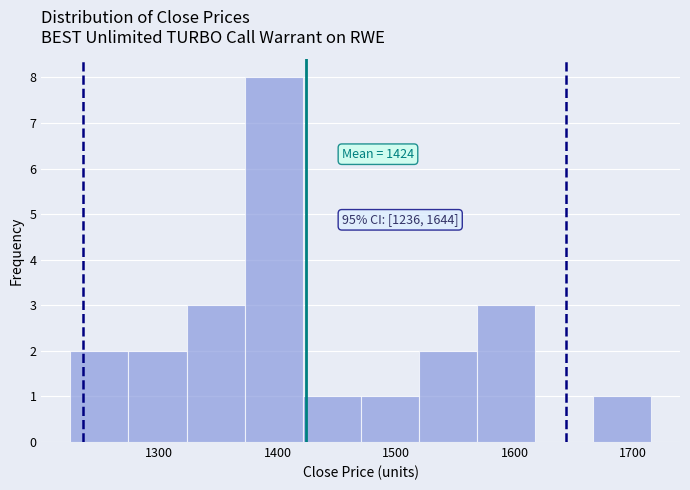

Which range on the x-axis has the tallest bar?

1372 to 1421